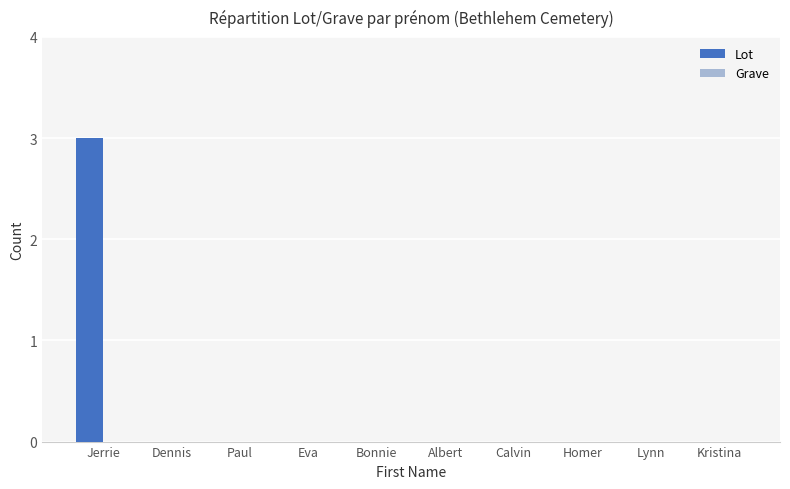

Reading left to right, extract all data points from this chart.

Jerrie=3	Dennis=0	Paul=0	Eva=0	Bonnie=0	Albert=0	Calvin=0	Homer=0	Lynn=0	Kristina=0